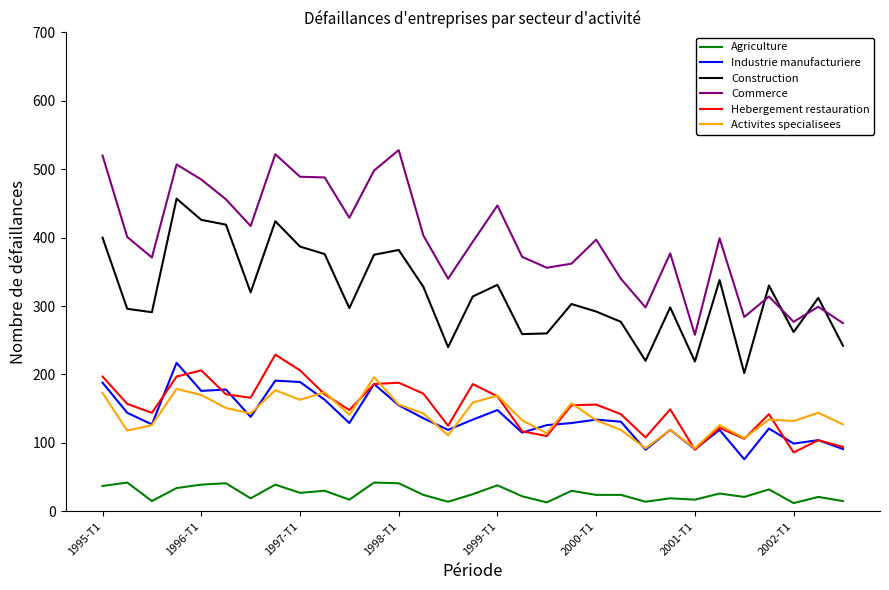

Which series has the largest total across all categories?

Commerce